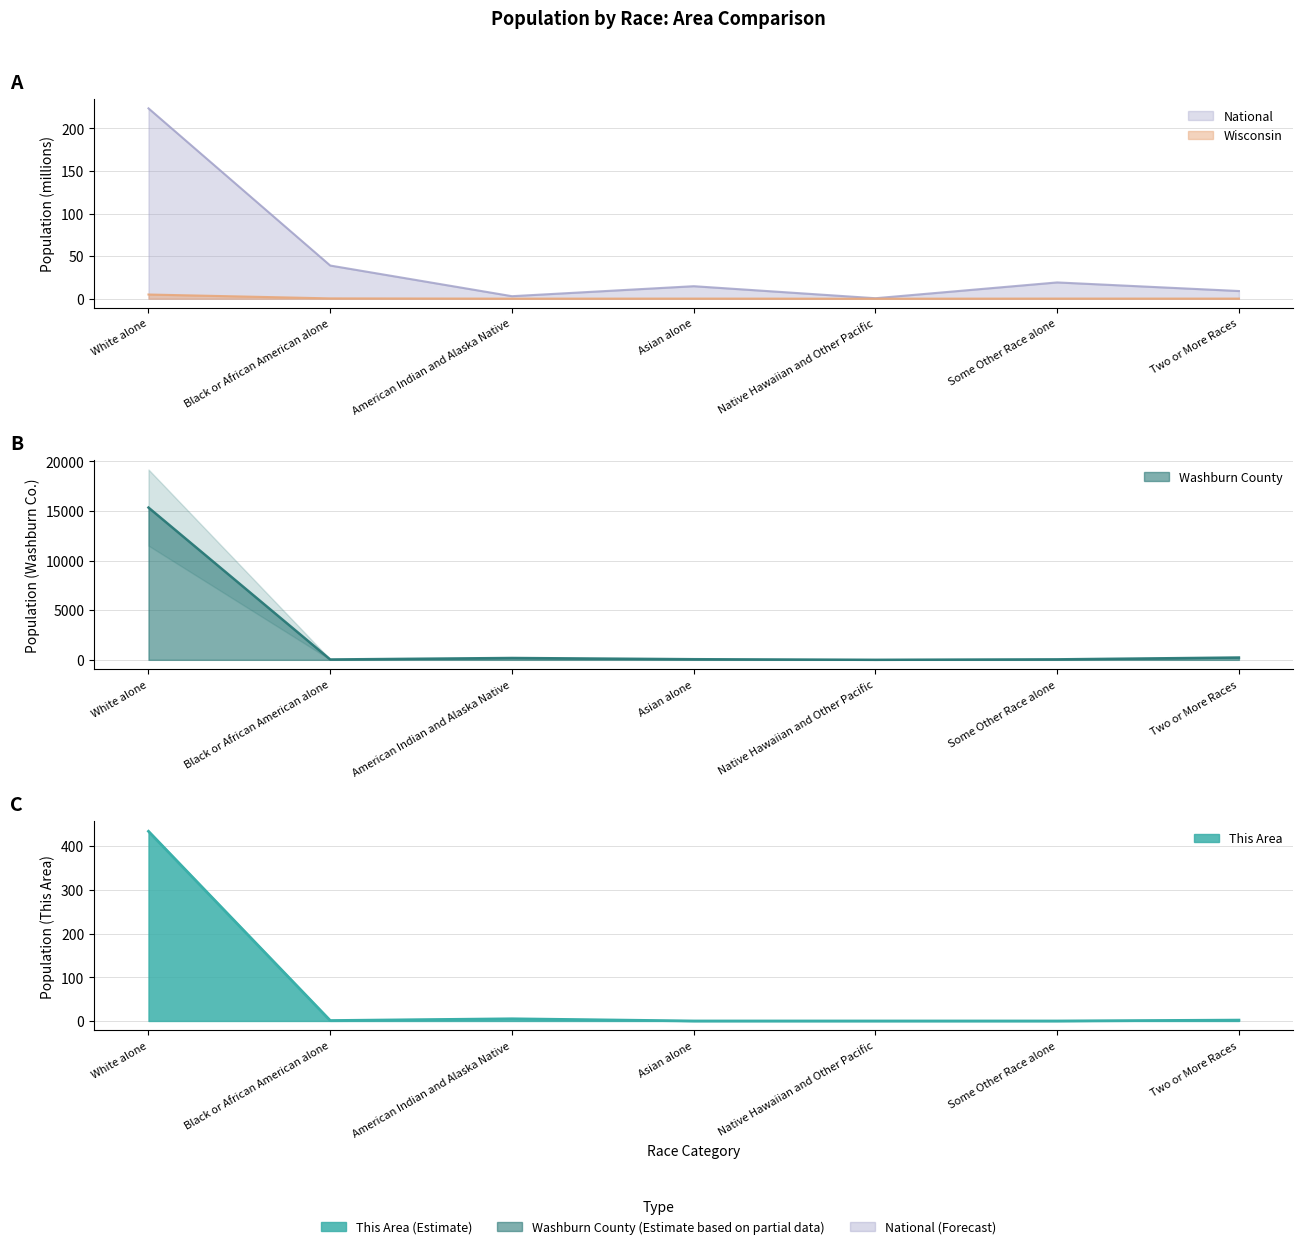

What is the difference between the Wisconsin values at Native Hawaiian and Other Pacific and Some Other Race alone?

0.1